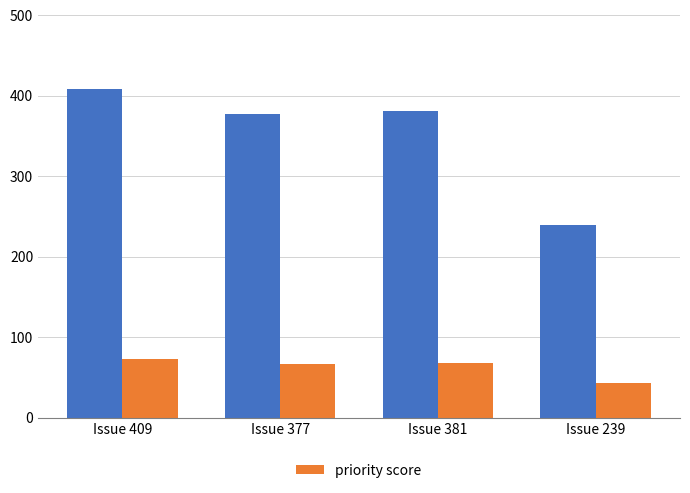

At which category is the sum across all series the highest?

Issue 409